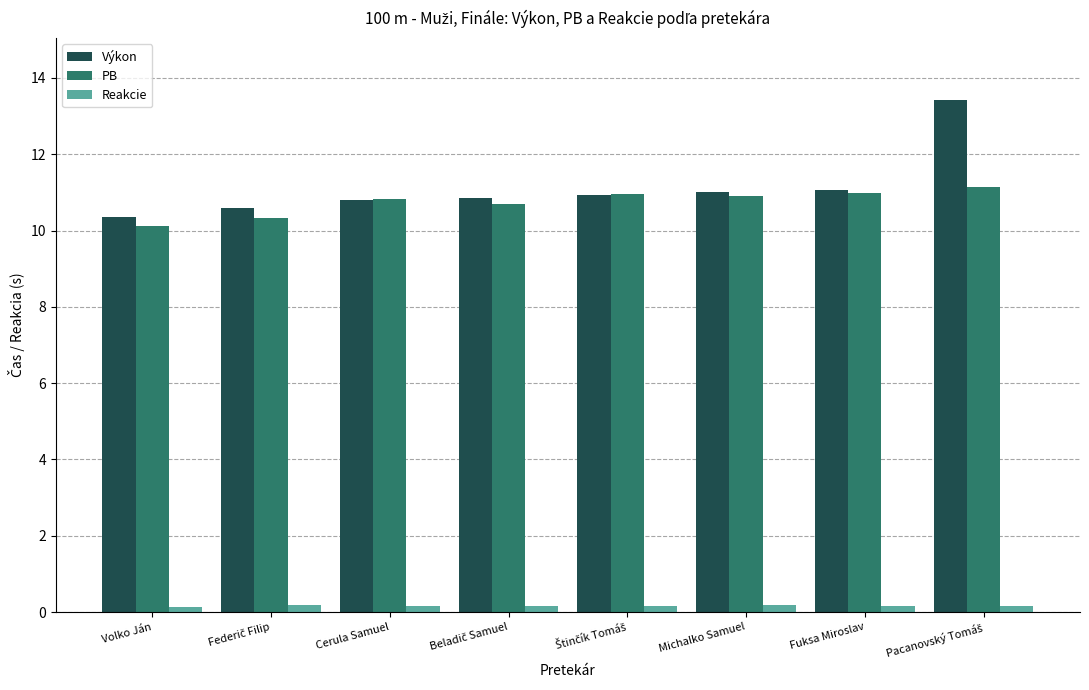

What is the greatest value displayed?

13.4